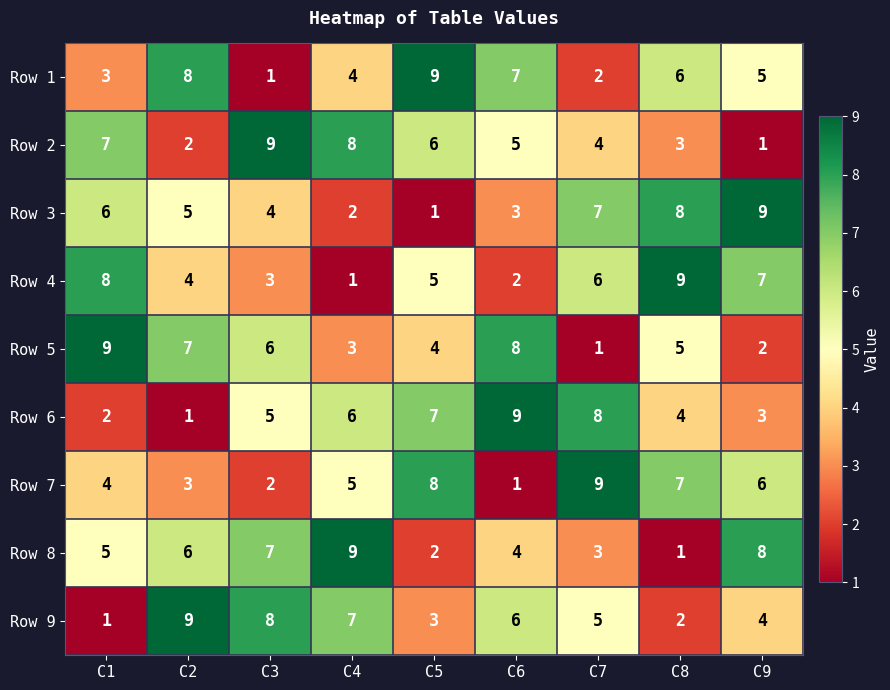

True or false: Row 8 has a value of 8 at C9.

True